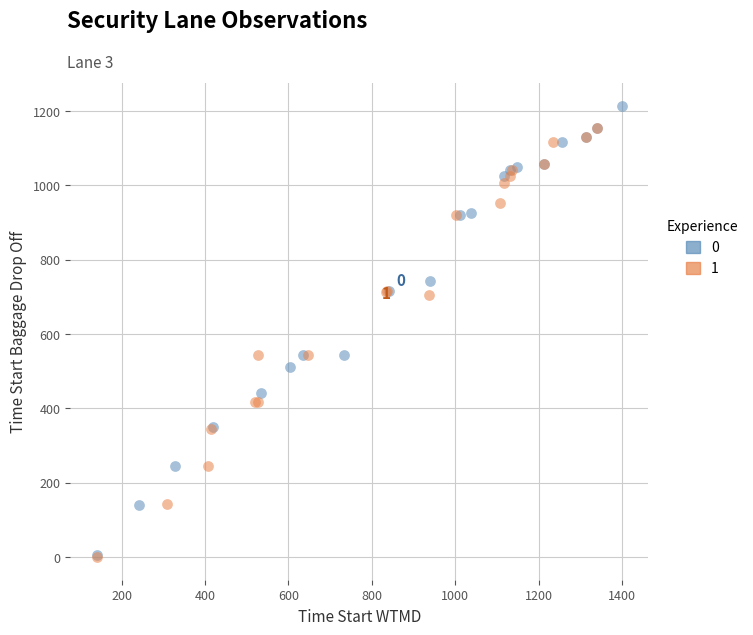

Which series has the largest Y range (max minus min)?

0